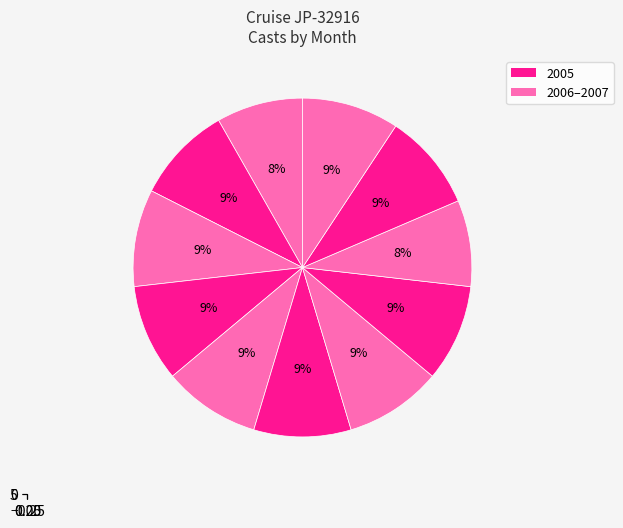

Which has a higher value, 3 or 9?

9